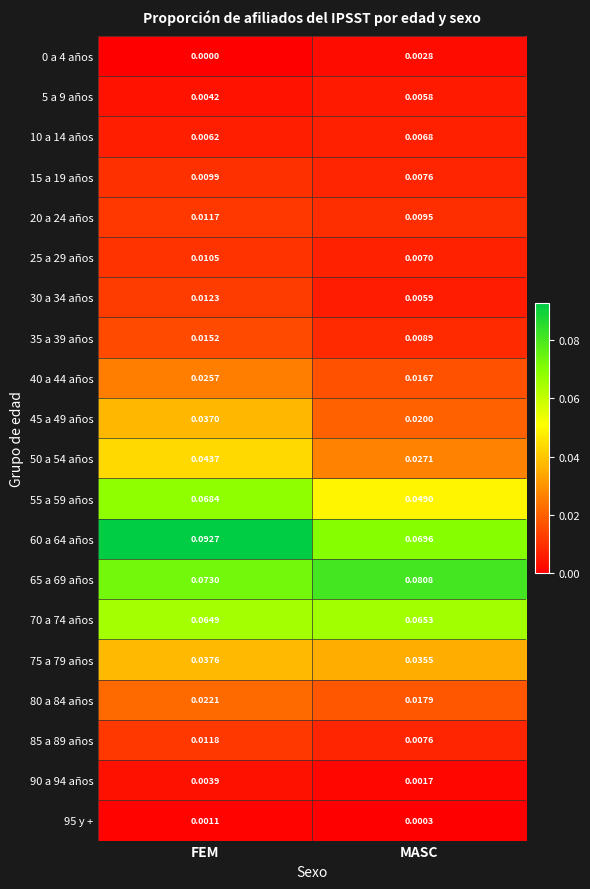

Which category has the lowest value across all series?

FEM